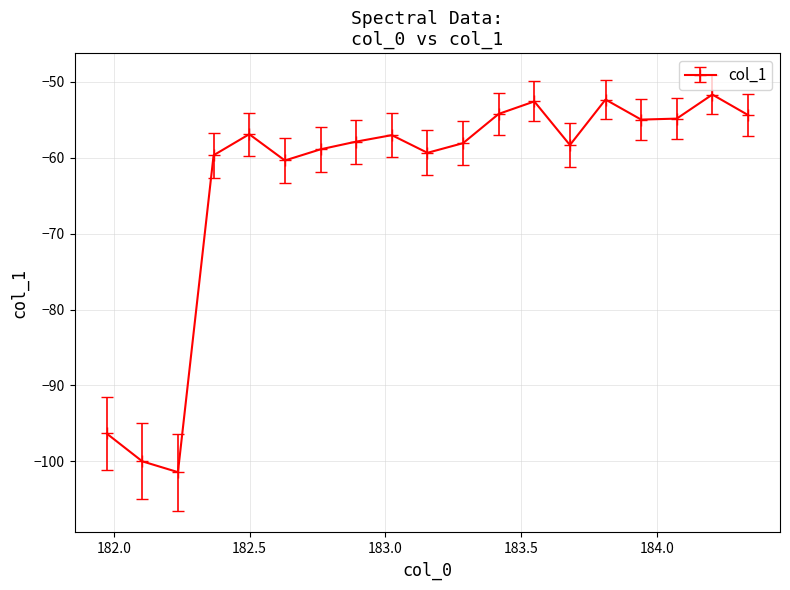

What is the maximum value shown in the chart?

-51.7